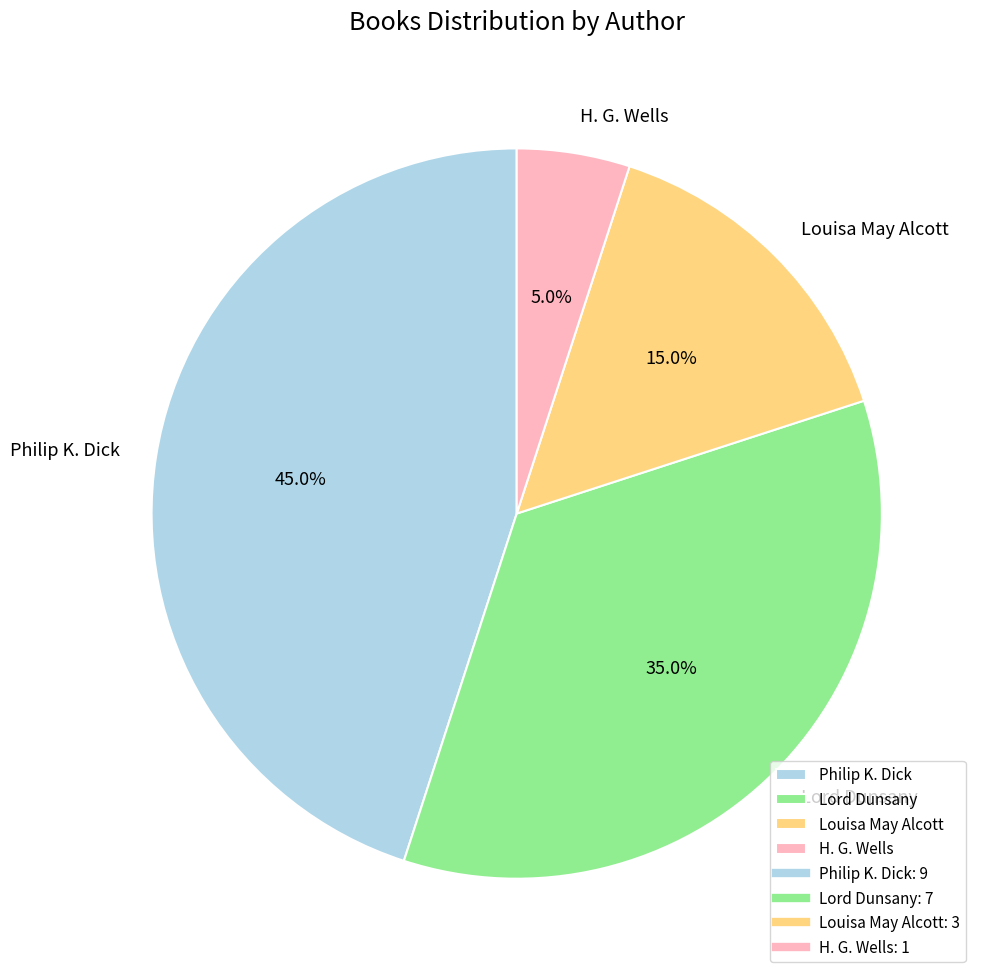

Which slice is the largest?

Philip K. Dick